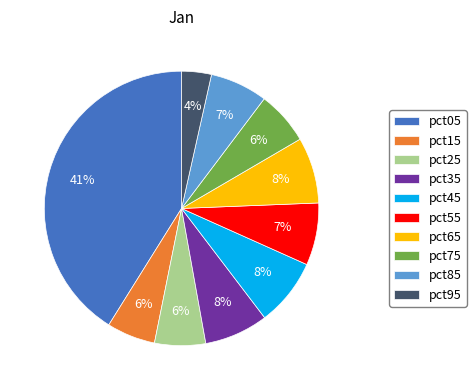

Which category has the smallest portion of the pie?

pct95